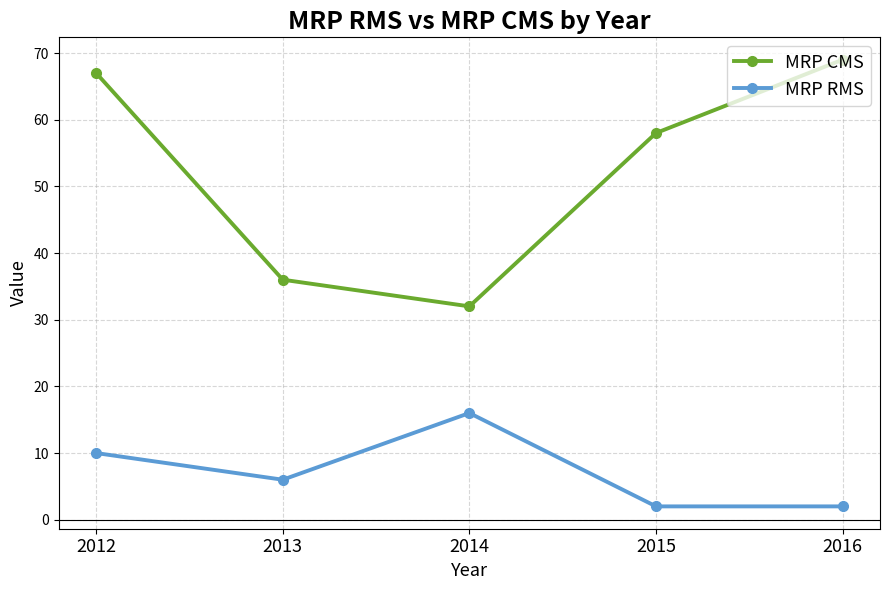

True or false: MRP CMS and MRP RMS cross at least once.

False